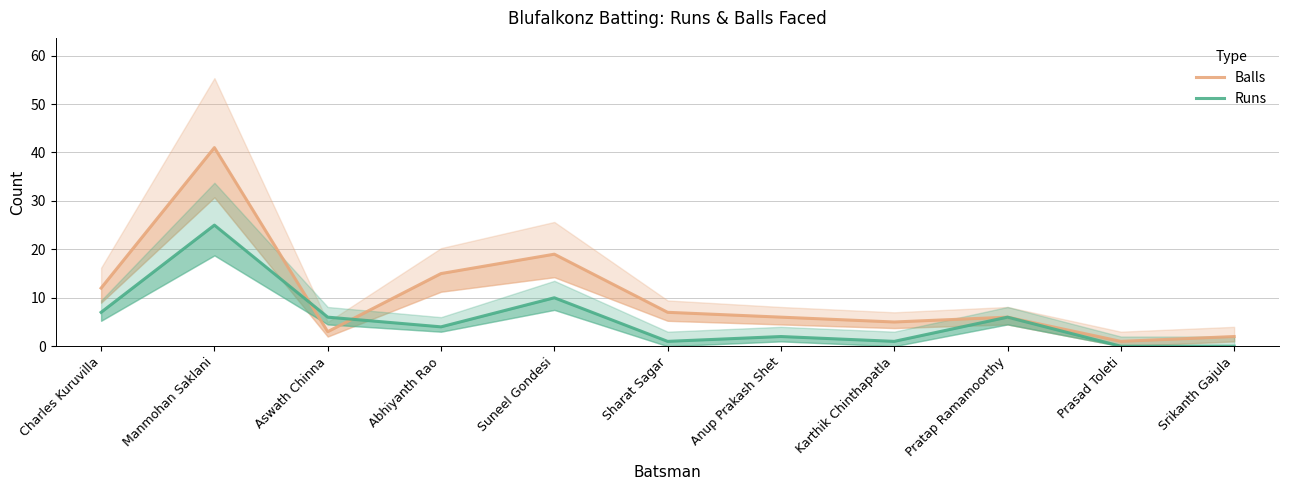

Rank the categories by Balls value from lowest to highest.

Prasad Toleti, Srikanth Gajula, Aswath Chinna, Karthik Chinthapatla, Anup Prakash Shet, Pratap Ramamoorthy, Sharat Sagar, Charles Kuruvilla, Abhiyanth Rao, Suneel Gondesi, Manmohan Saklani